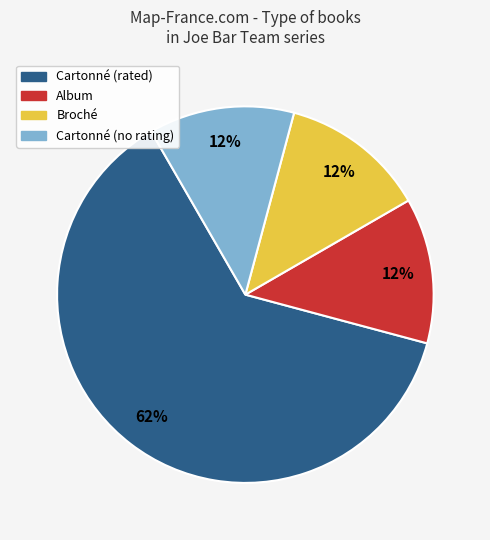

Is there any slice that represents more than half of the pie?

Yes